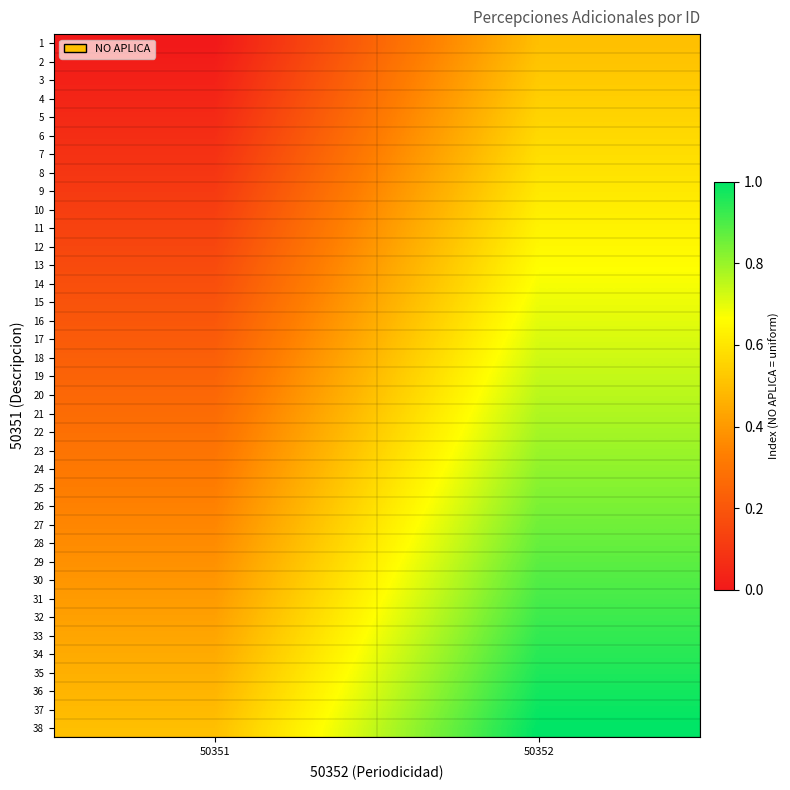

Reading right to left, transcribe all the data shown in this chart.

1: 50352=0.5	50351=0.0
2: 50352=0.5	50351=0.0
3: 50352=0.5	50351=0.0
4: 50352=0.5	50351=0.0
5: 50352=0.6	50351=0.1
6: 50352=0.6	50351=0.1
7: 50352=0.6	50351=0.1
8: 50352=0.6	50351=0.1
9: 50352=0.6	50351=0.1
10: 50352=0.6	50351=0.1
11: 50352=0.6	50351=0.1
12: 50352=0.6	50351=0.1
13: 50352=0.7	50351=0.2
14: 50352=0.7	50351=0.2
15: 50352=0.7	50351=0.2
16: 50352=0.7	50351=0.2
17: 50352=0.7	50351=0.2
18: 50352=0.7	50351=0.2
19: 50352=0.7	50351=0.2
20: 50352=0.8	50351=0.3
21: 50352=0.8	50351=0.3
22: 50352=0.8	50351=0.3
23: 50352=0.8	50351=0.3
24: 50352=0.8	50351=0.3
25: 50352=0.8	50351=0.3
26: 50352=0.8	50351=0.3
27: 50352=0.9	50351=0.4
28: 50352=0.9	50351=0.4
29: 50352=0.9	50351=0.4
30: 50352=0.9	50351=0.4
31: 50352=0.9	50351=0.4
32: 50352=0.9	50351=0.4
33: 50352=0.9	50351=0.4
34: 50352=0.9	50351=0.4
35: 50352=1.0	50351=0.5
36: 50352=1.0	50351=0.5
37: 50352=1.0	50351=0.5
38: 50352=1.0	50351=0.5